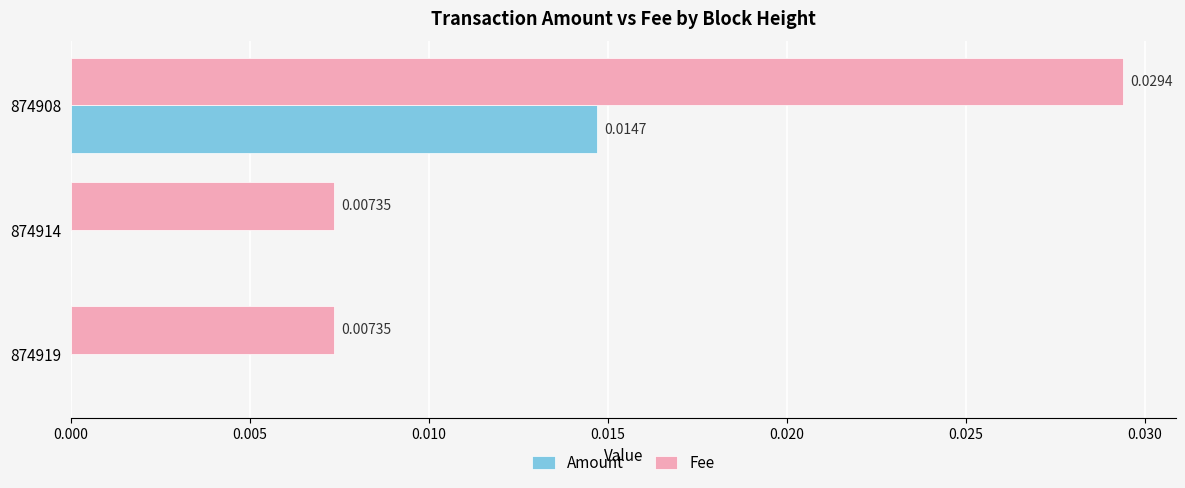

At which category is the sum across all series the highest?

874908